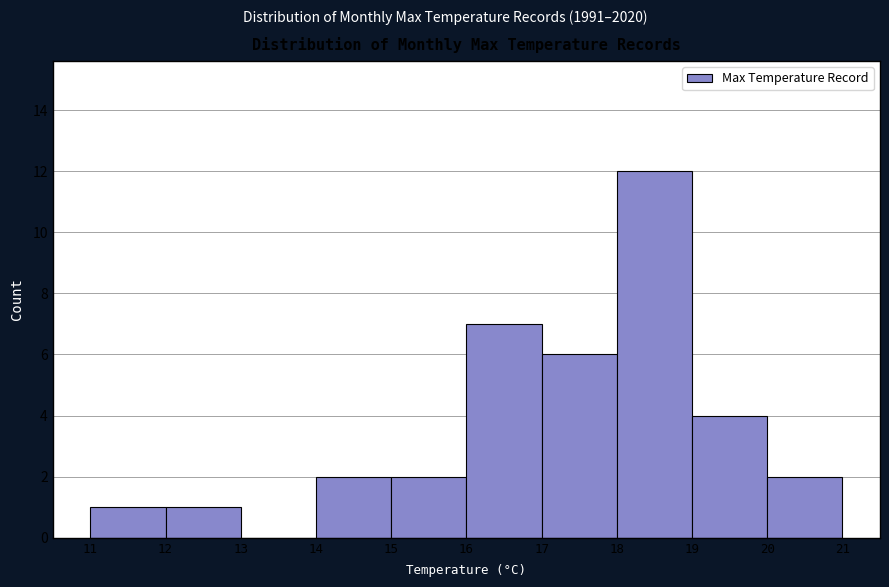

Reading left to right, transcribe this chart: for each bar, give the range it covers on the x-axis and its height. The values are not printed on the chart, so give them approximately, as read against the axis.

11 to 12: 1
12 to 13: 1
13 to 14: 0
14 to 15: 2
15 to 16: 2
16 to 17: 7
17 to 18: 6
18 to 19: 12
19 to 20: 4
20 to 21: 2